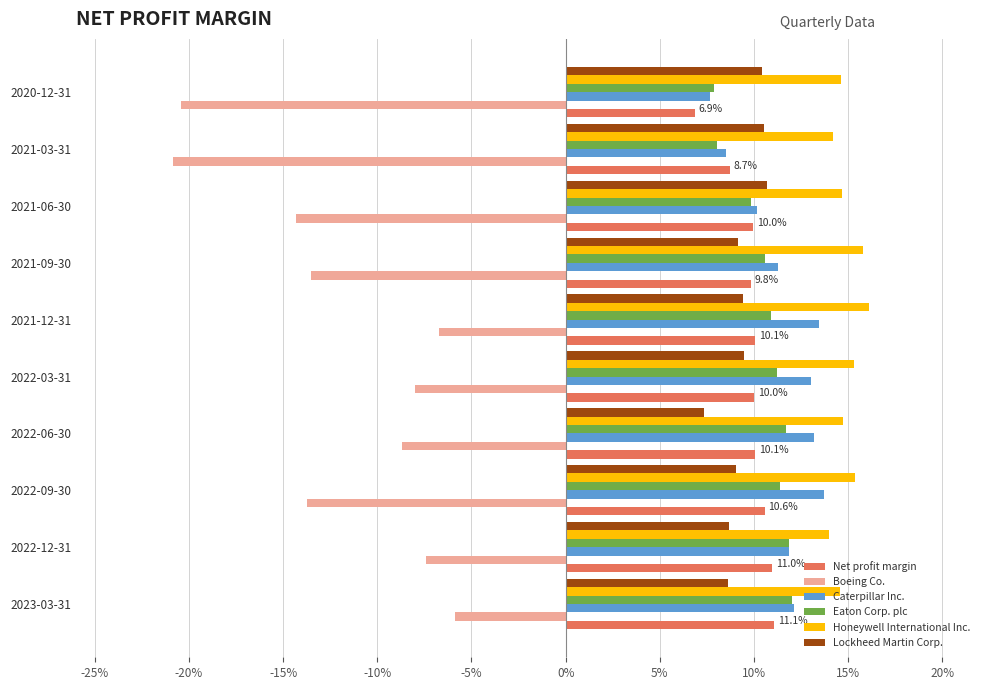

What are all the series names shown in the legend?

Net profit margin, Boeing Co., Caterpillar Inc., Eaton Corp. plc, Honeywell International Inc., Lockheed Martin Corp.